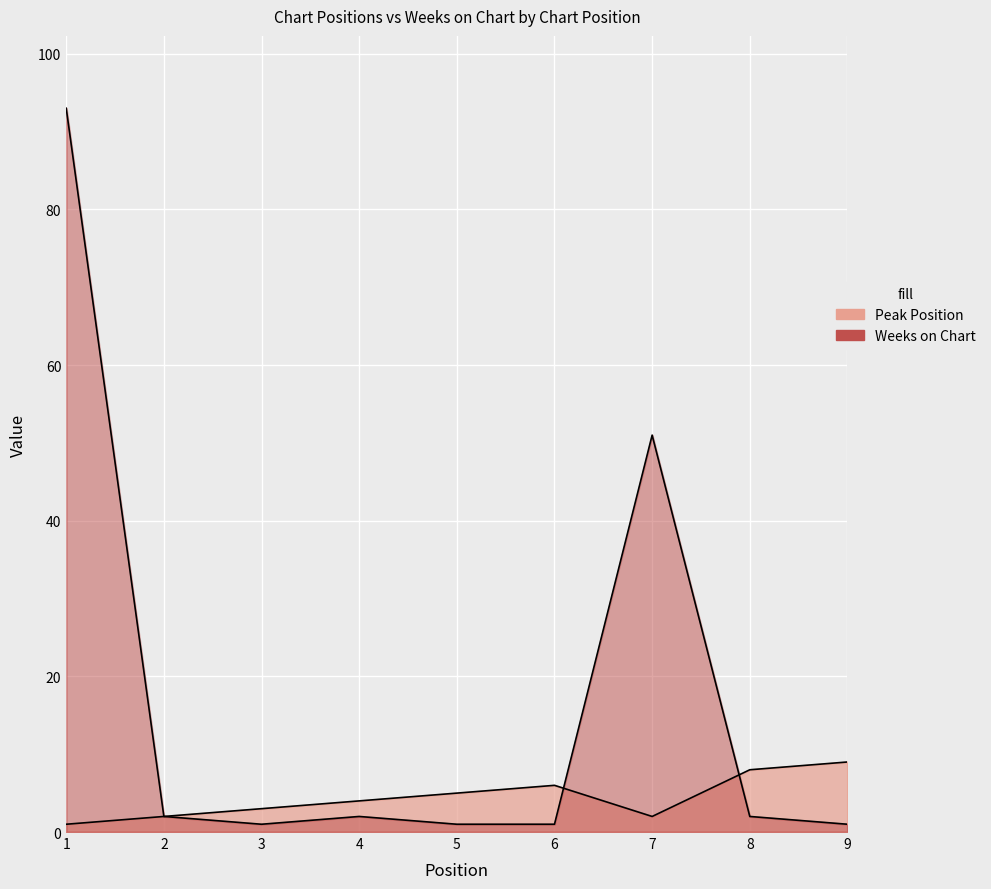

Reading left to right, what are all the values shown in this chart?

Peak Position: 1=1	2=2	3=3	4=4	5=5	6=6	7=2	8=8	9=9
Weeks on Chart: 1=93	2=2	3=1	4=2	5=1	6=1	7=51	8=2	9=1